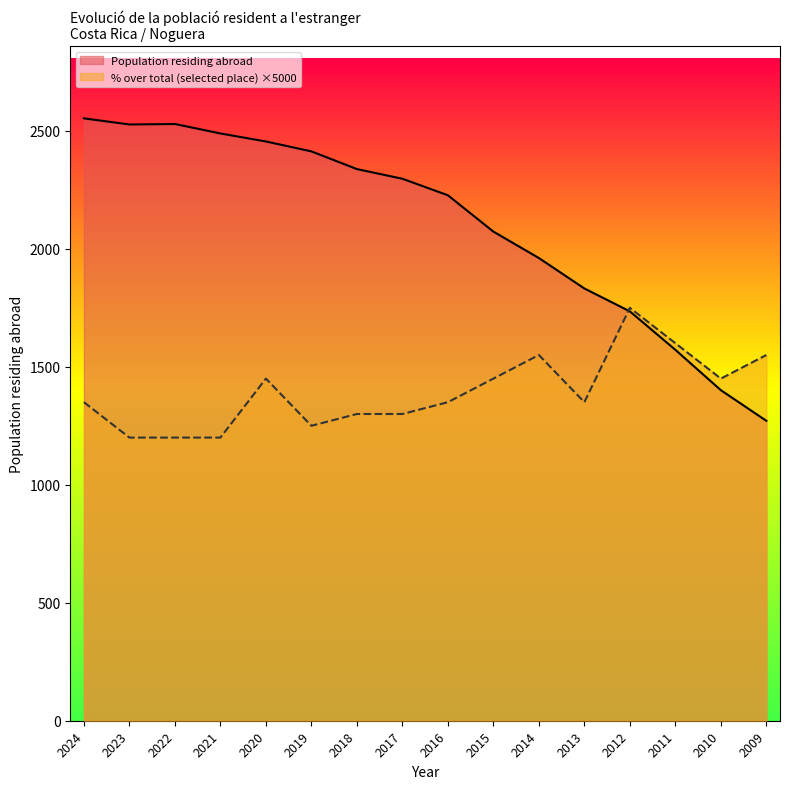

Reading left to right, transcribe all the data shown in this chart.

Population residing abroad: 2024=2553	2023=2527	2022=2529	2021=2489	2020=2455	2019=2413	2018=2338	2017=2297	2016=2227	2015=2073	2014=1961	2013=1832	2012=1735	2011=1572	2010=1401	2009=1271
% over total (selected place): 2024=1350	2023=1200	2022=1200	2021=1200	2020=1450	2019=1250	2018=1300	2017=1300	2016=1350	2015=1450	2014=1550	2013=1350	2012=1750	2011=1600	2010=1450	2009=1550